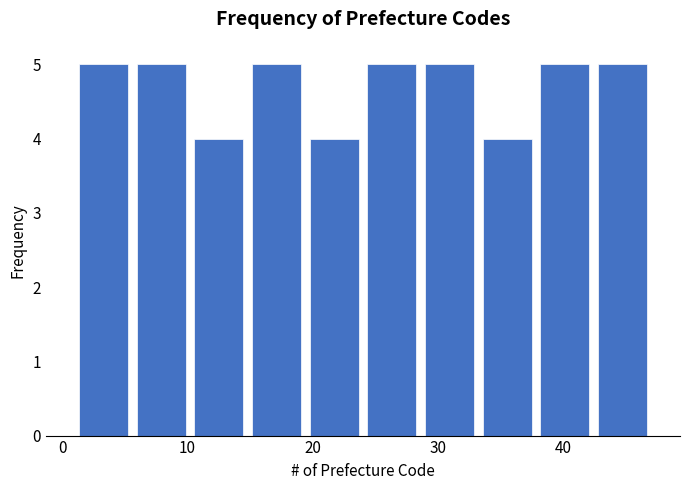

How tall is the bar that spans 10.2 to 14.8 on the x-axis? Neither the bar edges nor the heights are printed on the chart, so give them approximately, as read against the axes.

4